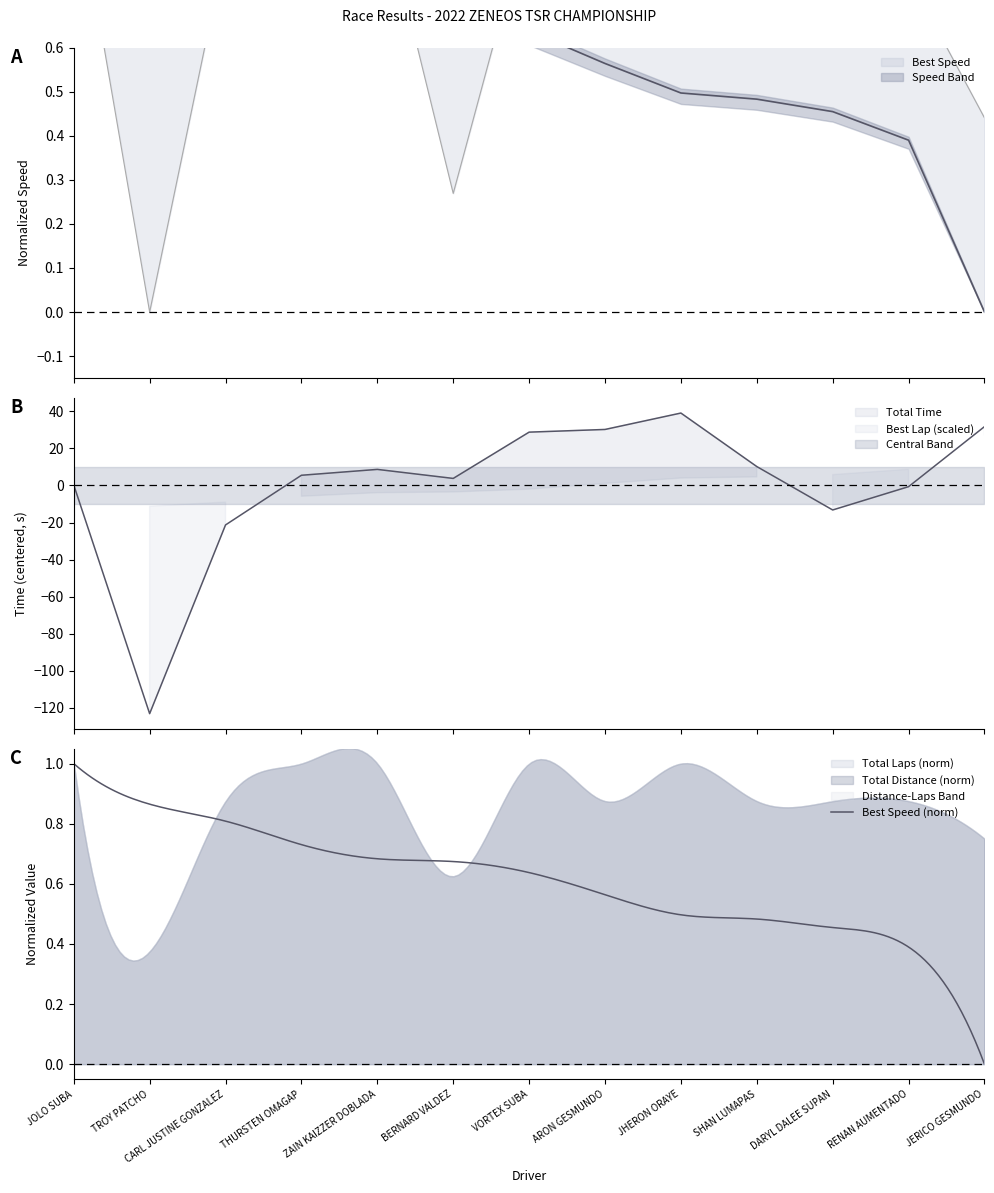

Between JERICO GESMUNDO and TROY PATCHO, which is larger?

JERICO GESMUNDO